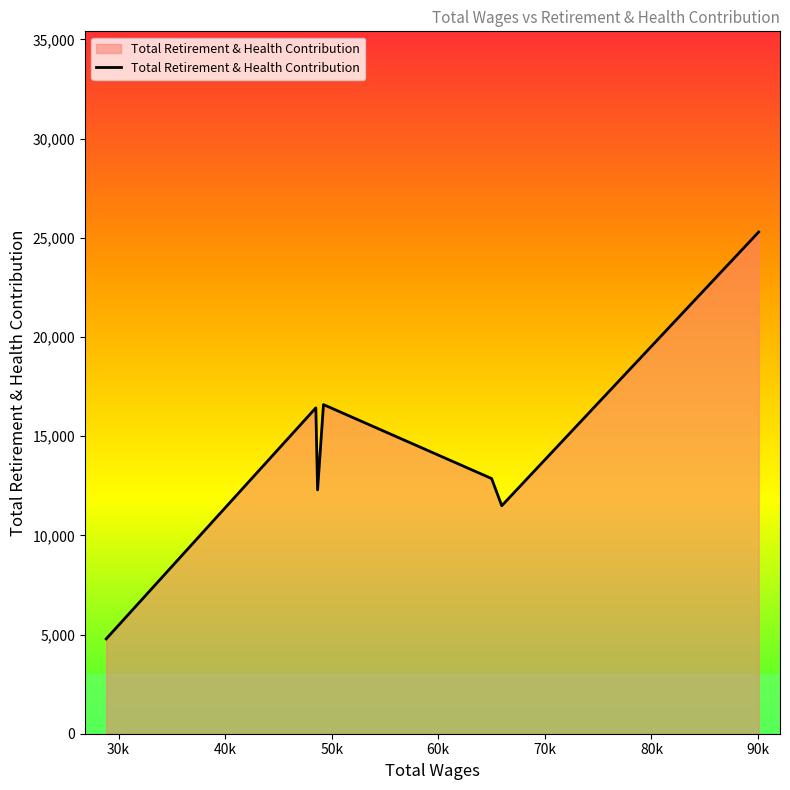

Reading left to right, extract all data points from this chart.

4782	16428	12294	16593	12865	11494	25294